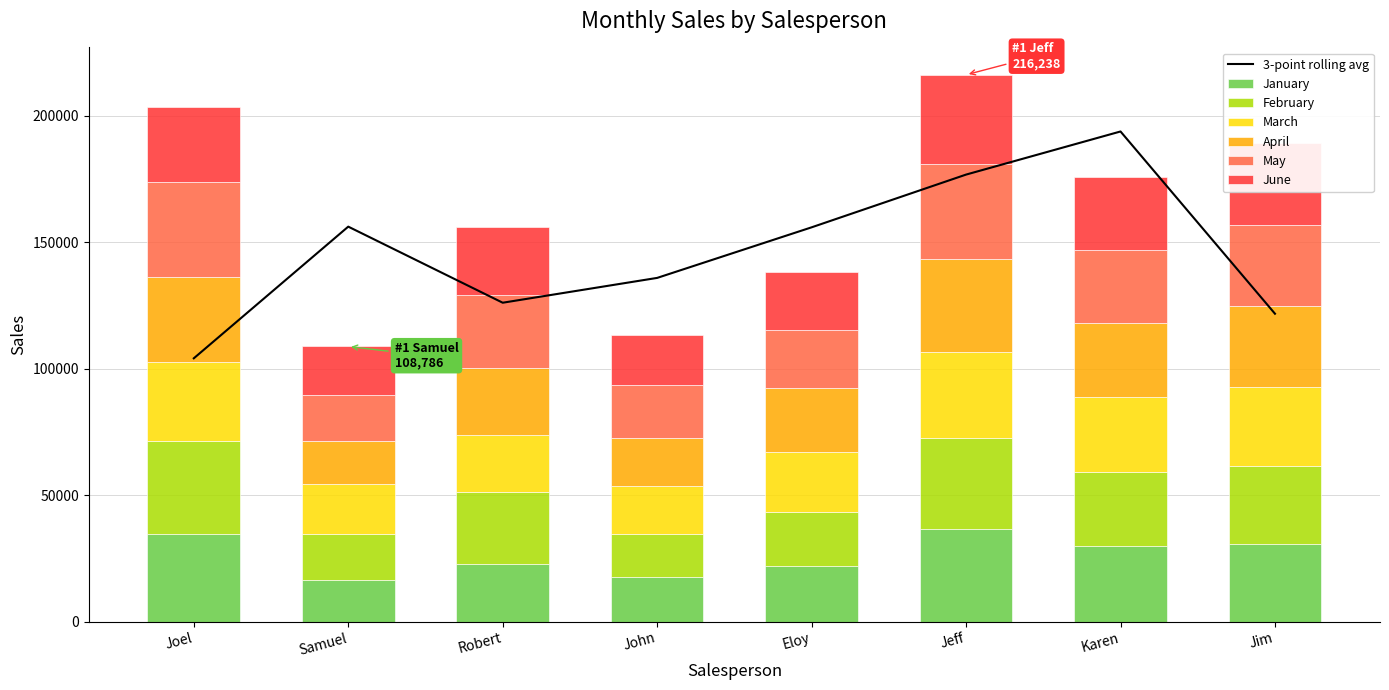

Reading left to right, what are all the values shown in this chart?

January: 34533	16588	22793	17498	22007	36558	29823	30678
February: 36998	17834	28391	17232	21233	35890	29432	30943
March: 31097	19832	22454	18767	23984	34210	29656	31298
April: 33439	17309	26749	19200	24943	36722	28997	31884
May: 37876	18085	28845	20921	23278	37646	29041	32190
June: 29578	19138	26992	19630	22790	35212	28871	32394